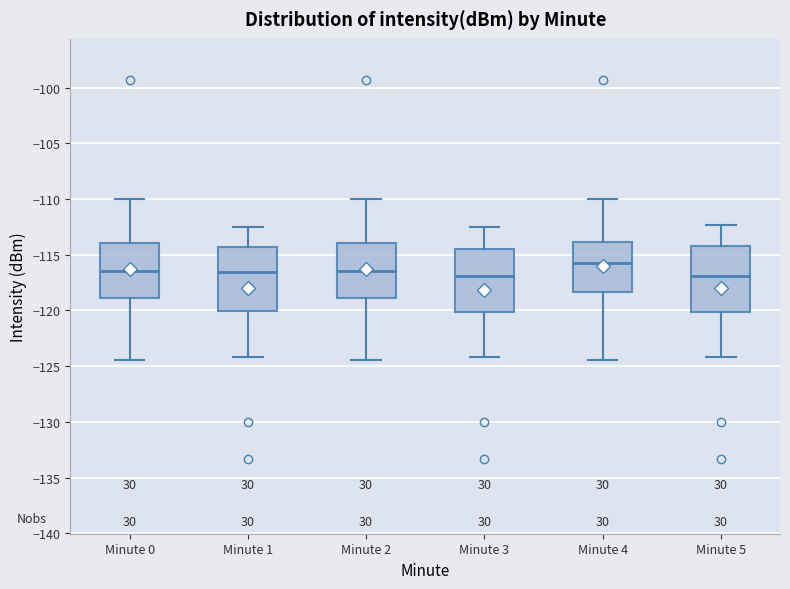

Where is the lower edge of the box for Minute 5 on the y-axis? The values are not printed on the chart, so give them approximately, as read against the axis.

-120.0